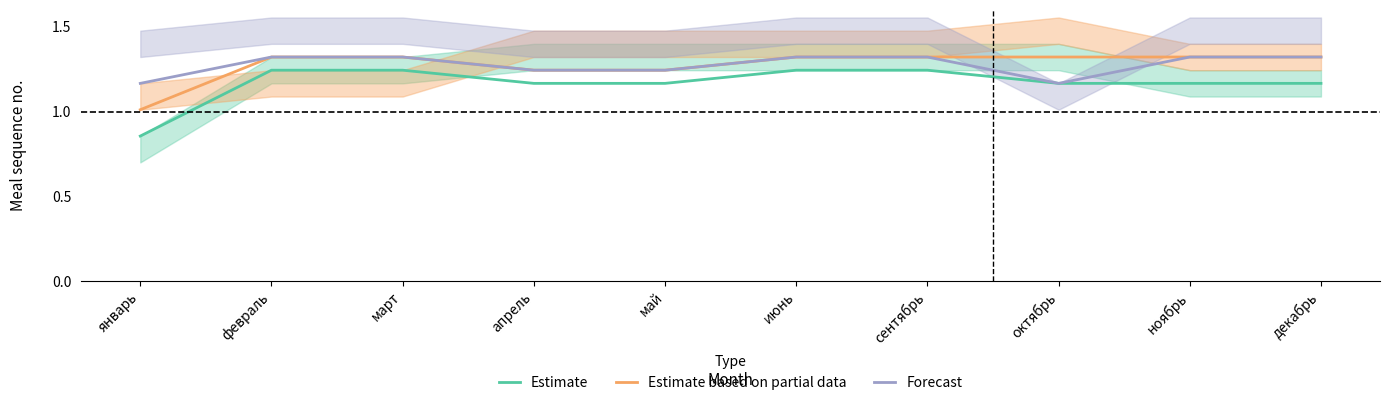

How many Estimate values are between 1 and 2?

9